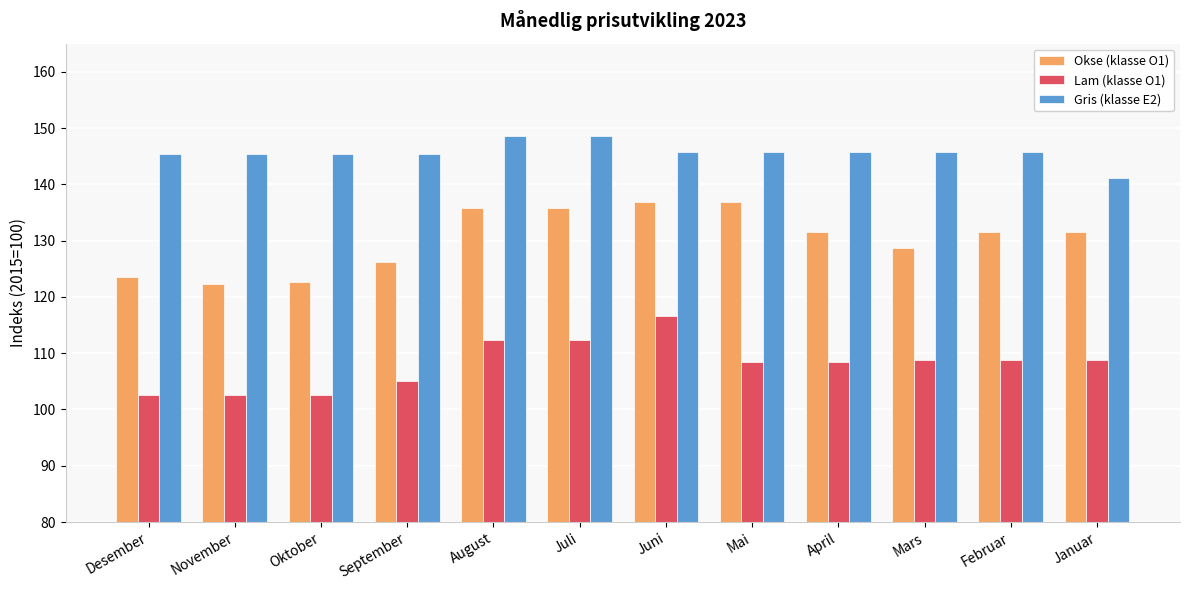

Which category has the lowest value in the Gris (klasse E2) series?

Januar